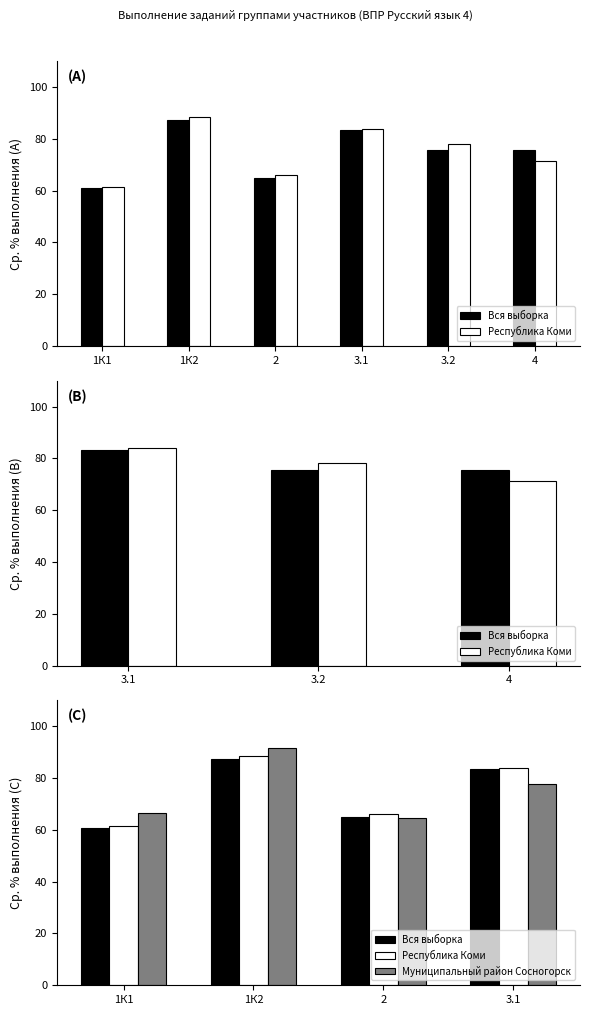

At which label does Республика Коми reach its peak?

1К2